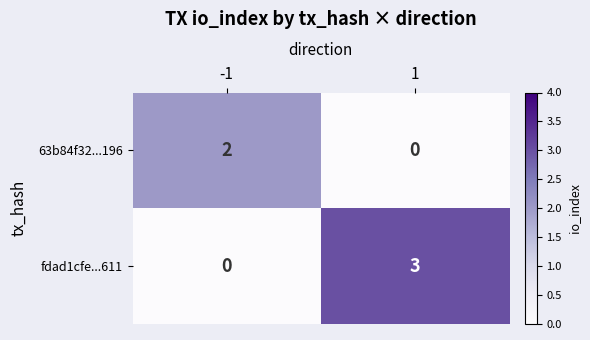

How many data points does each series have?

2